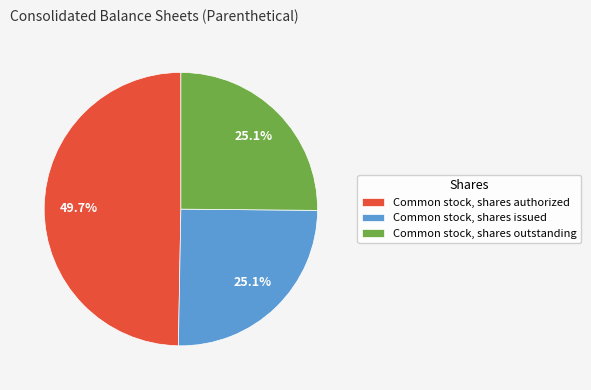

To the nearest percent, what is the difference between the largest and smallest slice percentages?

25%